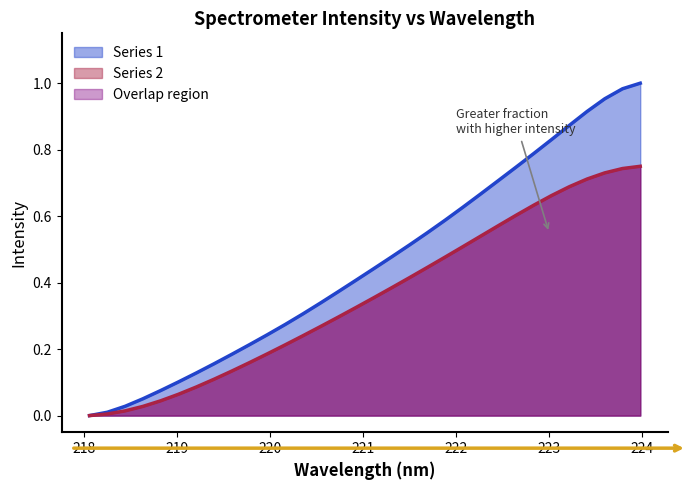

At which category does the chart reach its peak across all series?

223.9802